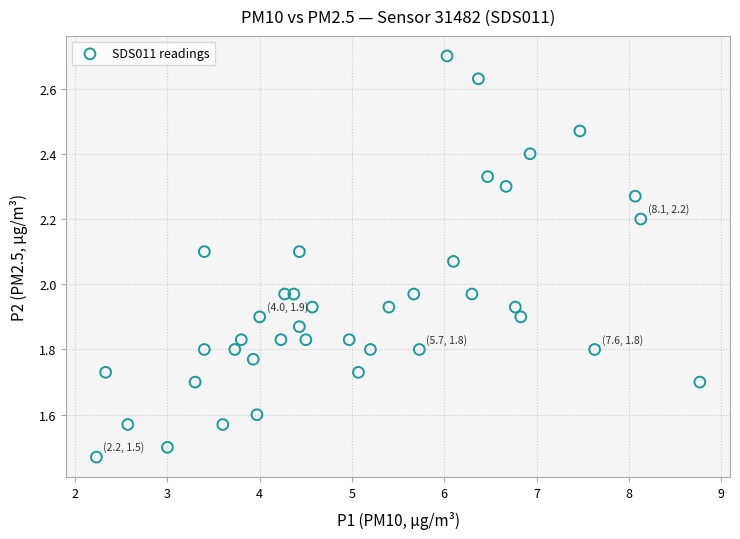

What is the range of X values (max minus min)?

6.5